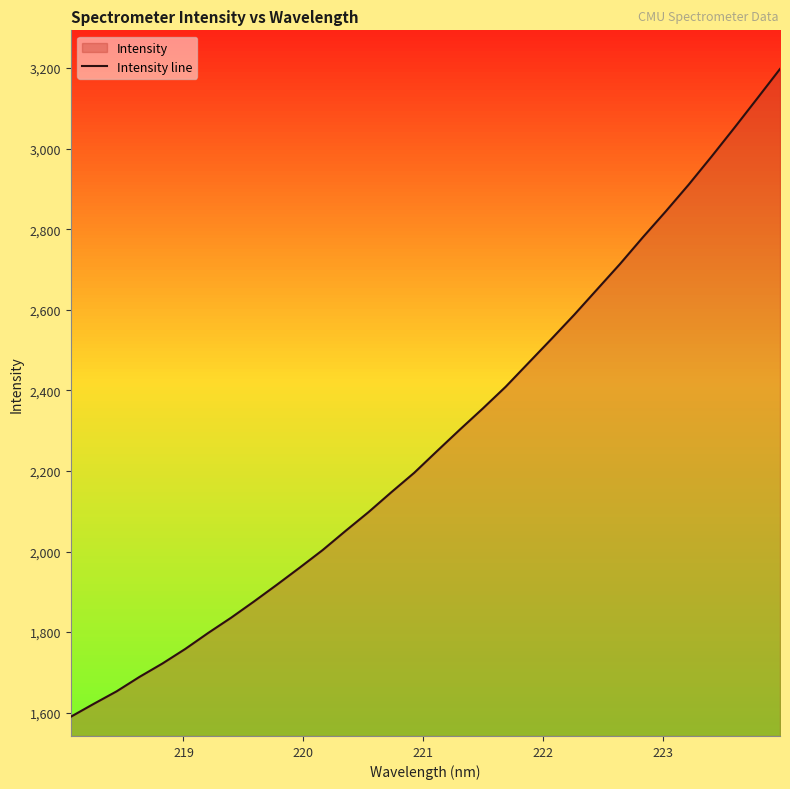

What is the minimum value shown in the chart?

1589.8